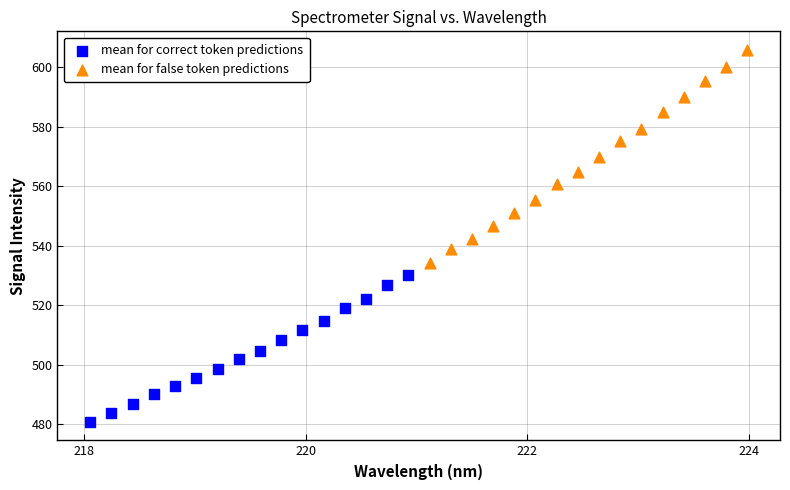

Which series has the largest Y range (max minus min)?

mean for false token predictions